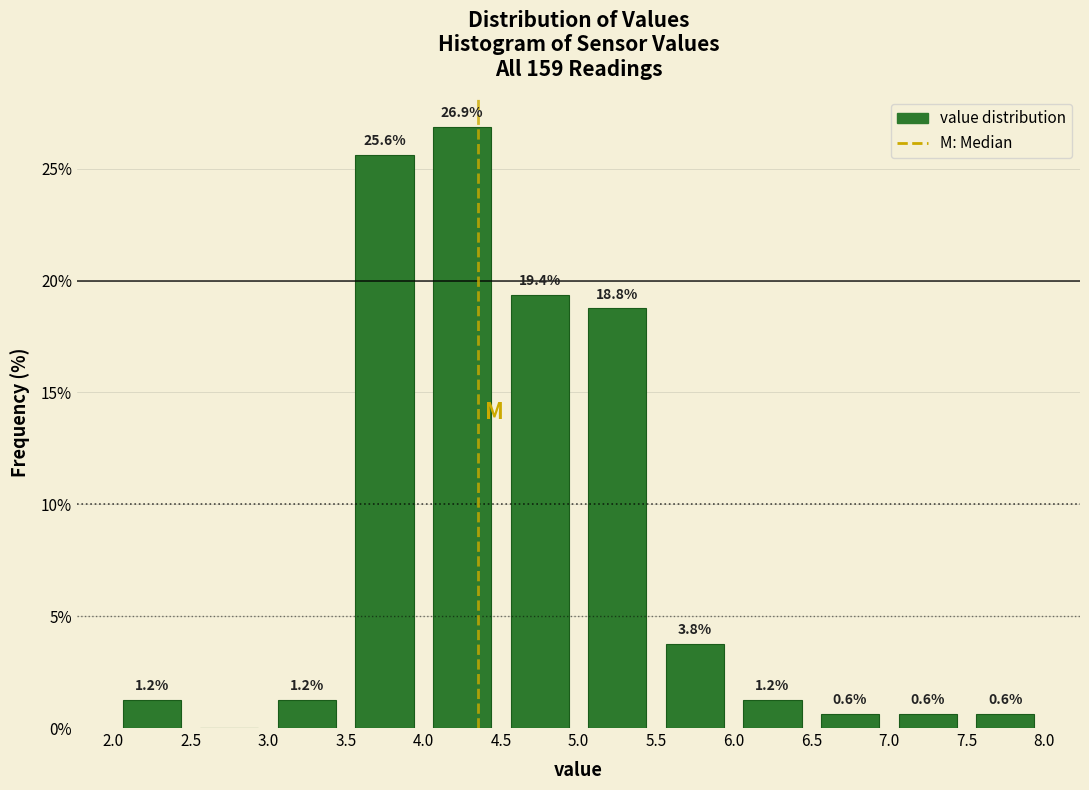

Which range on the x-axis has the tallest bar?

4.0 to 4.5